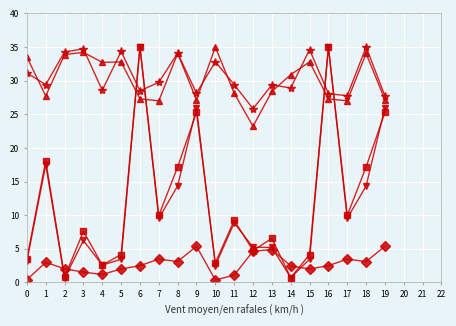

Count the number of data series in this chart.

5